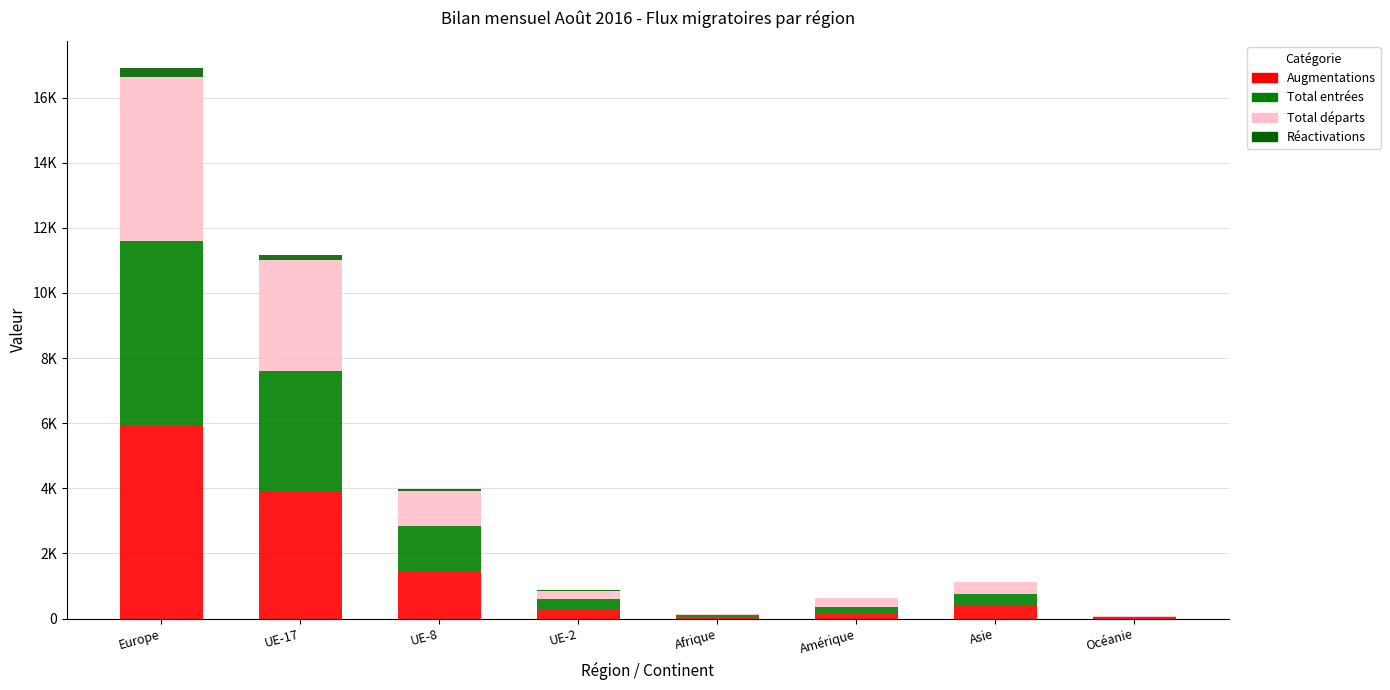

At which label does Augmentations reach its peak?

Europe